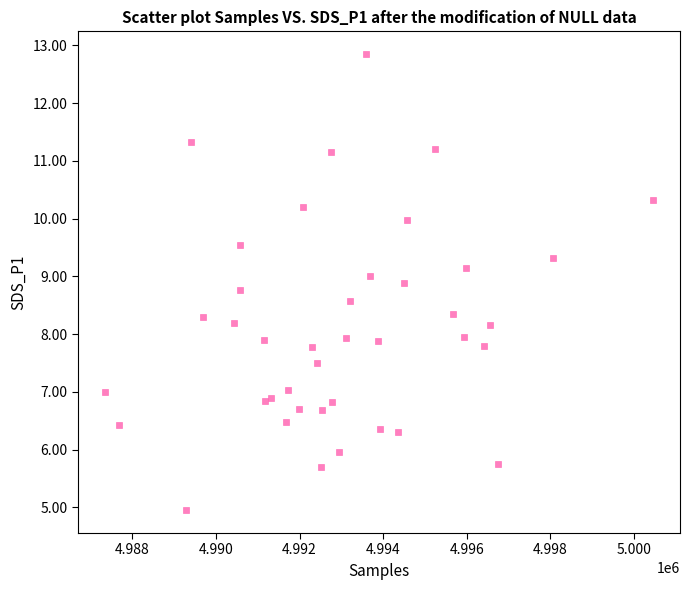

What is the range of Y values (max minus min)?

7.9